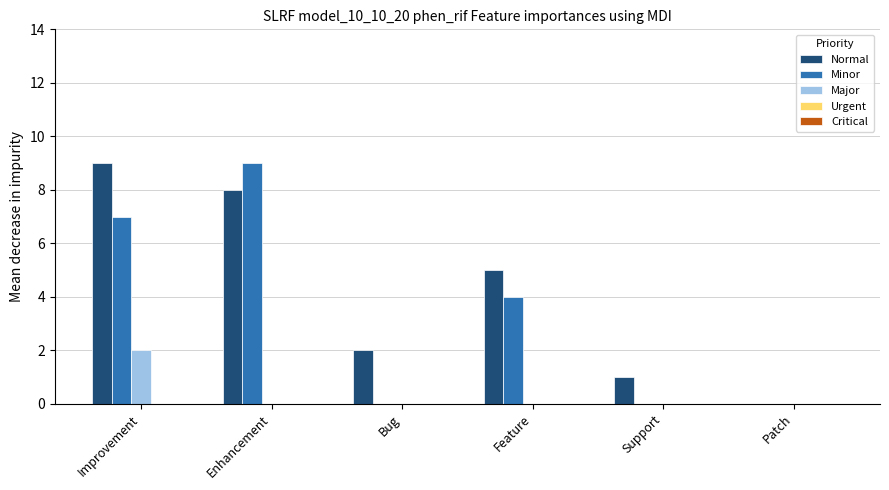

At which category is the sum across all series the highest?

Improvement